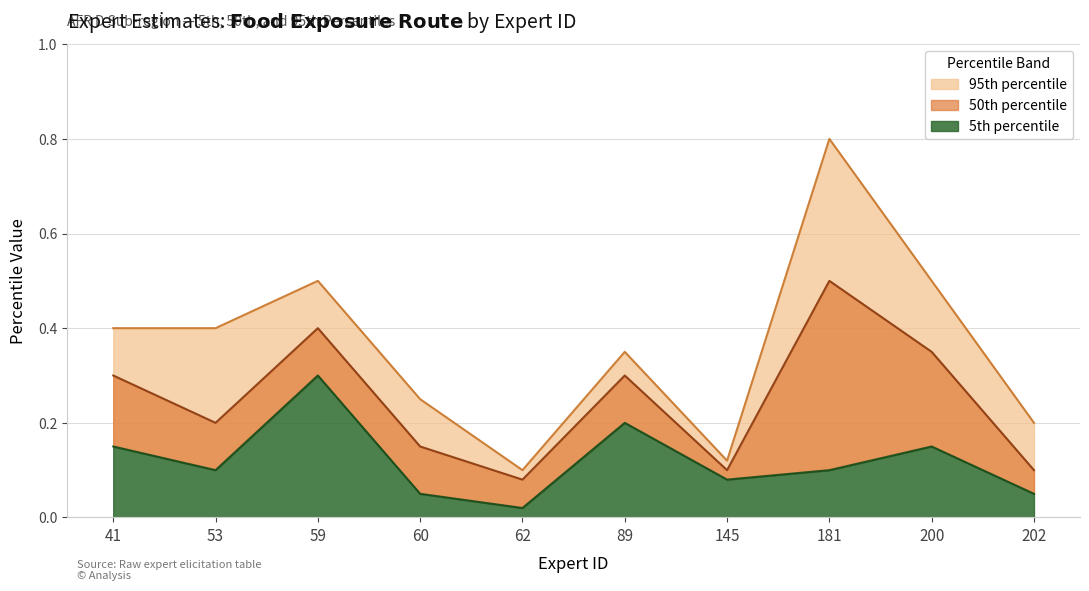

Which series has the widest spread of values?

95th percentile